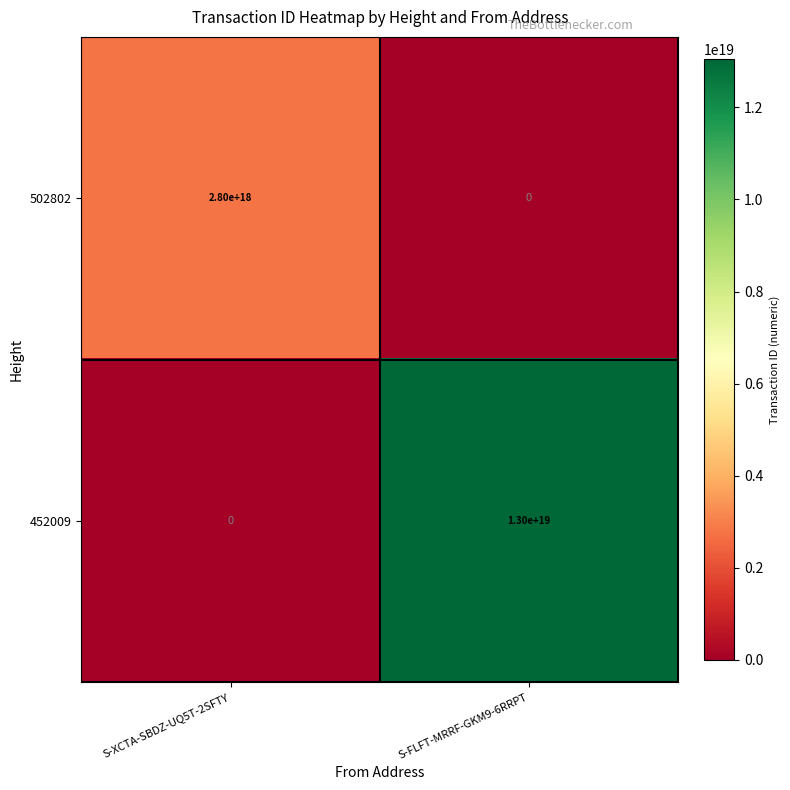

Is it true that 452009 equals 0 at S-XCTA-SBDZ-UQ5T-2SFTY?

True